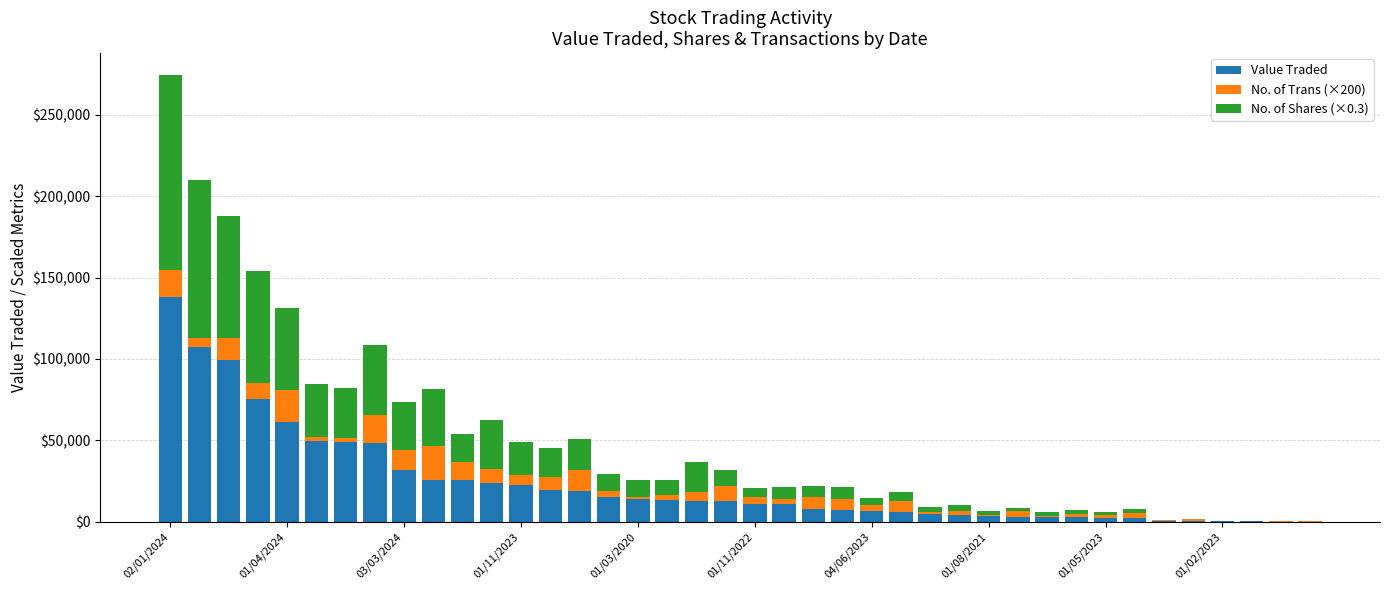

What is the sum of all Value Traded values?

939221.0